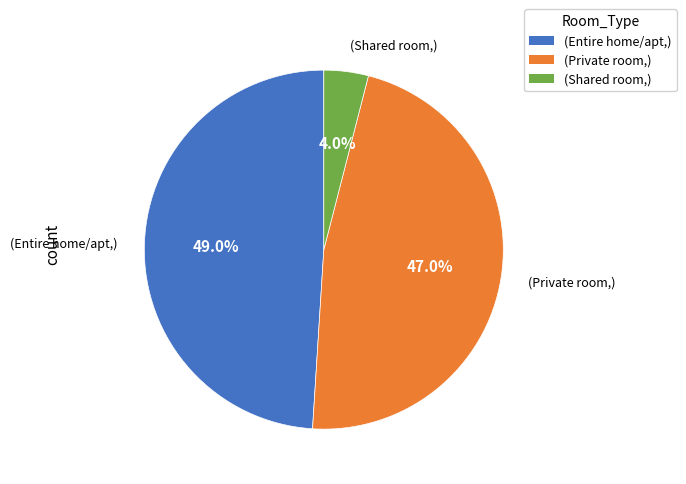

Which slice is the largest?

(Entire home/apt,)